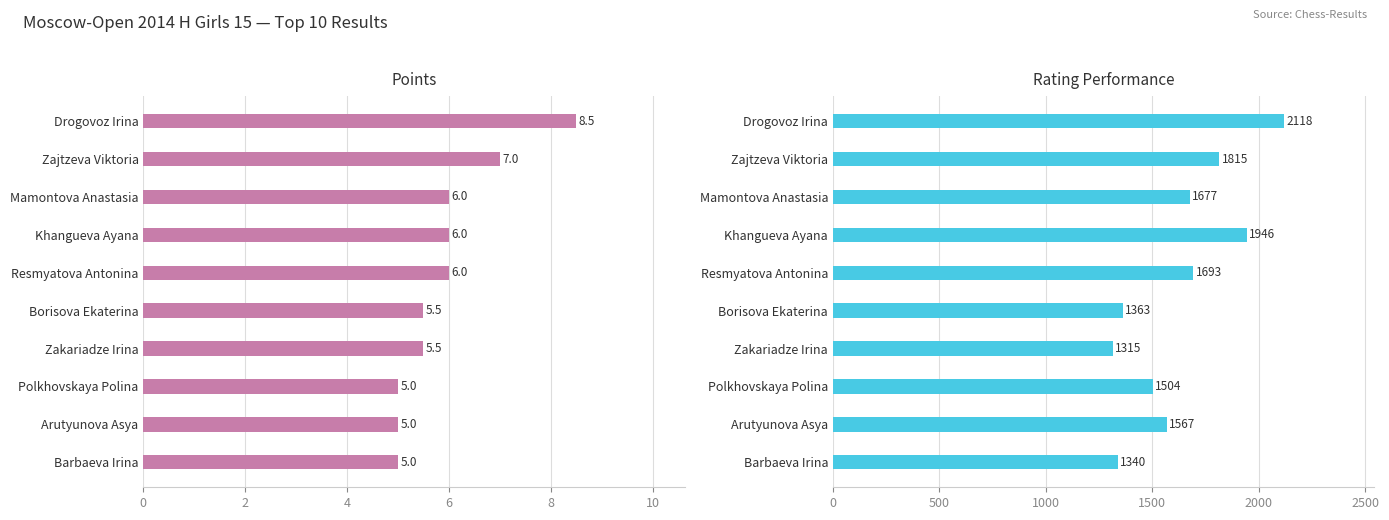

Rank the series by their maximum value, from lowest to highest.

Points, Rating Performance